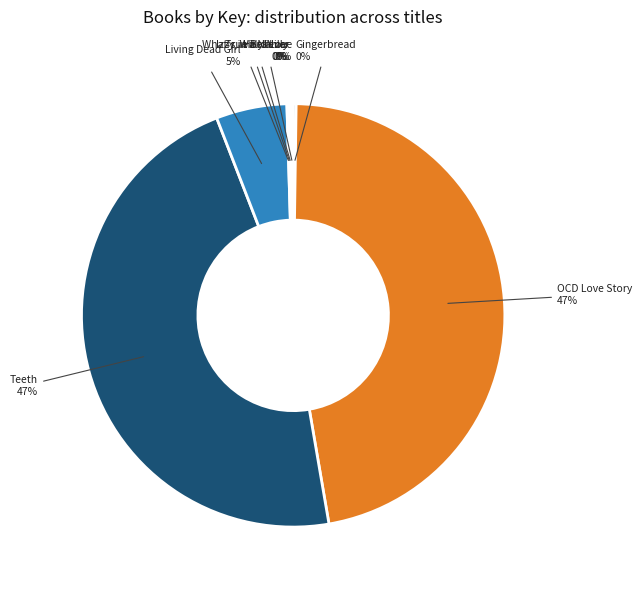

To the nearest percent, what is the difference between the largest and smallest slice percentages?

47%